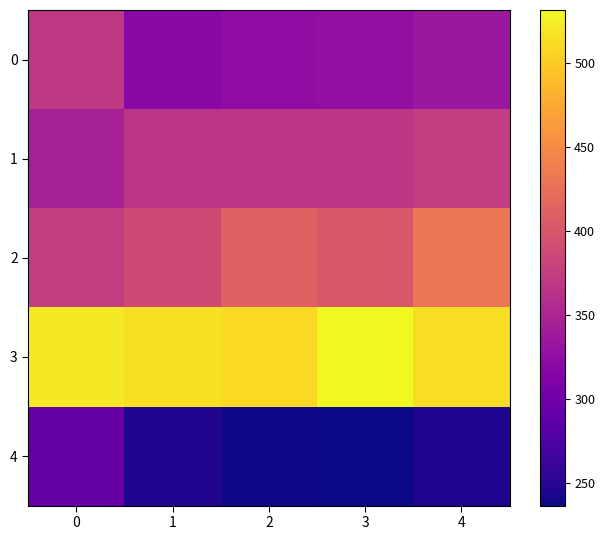

Rank the series by their maximum value, from highest to lowest.

3, 2, 1, 0, 4